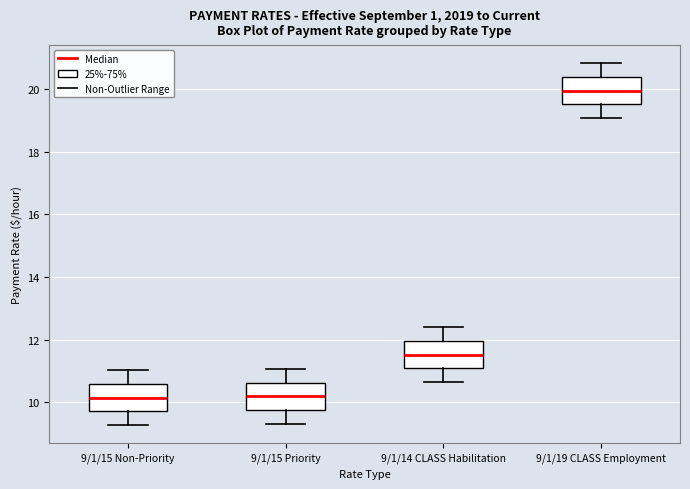

Reading left to right, read every box against the y-axis: the position of its median line, the range the box covers, and the ends of its whiskers. The values are not printed on the chart, so give them approximately, as read against the axis.

9/1/15 Non-Priority: median 10.2, box 9.8 to 10.6, whiskers 9.2 to 11.0
9/1/15 Priority: median 10.2, box 9.8 to 10.6, whiskers 9.4 to 11.0
9/1/14 CLASS Habilitation: median 11.6, box 11.0 to 12.0, whiskers 10.6 to 12.4
9/1/19 CLASS Employment: median 20.0, box 19.6 to 20.4, whiskers 19.0 to 20.8